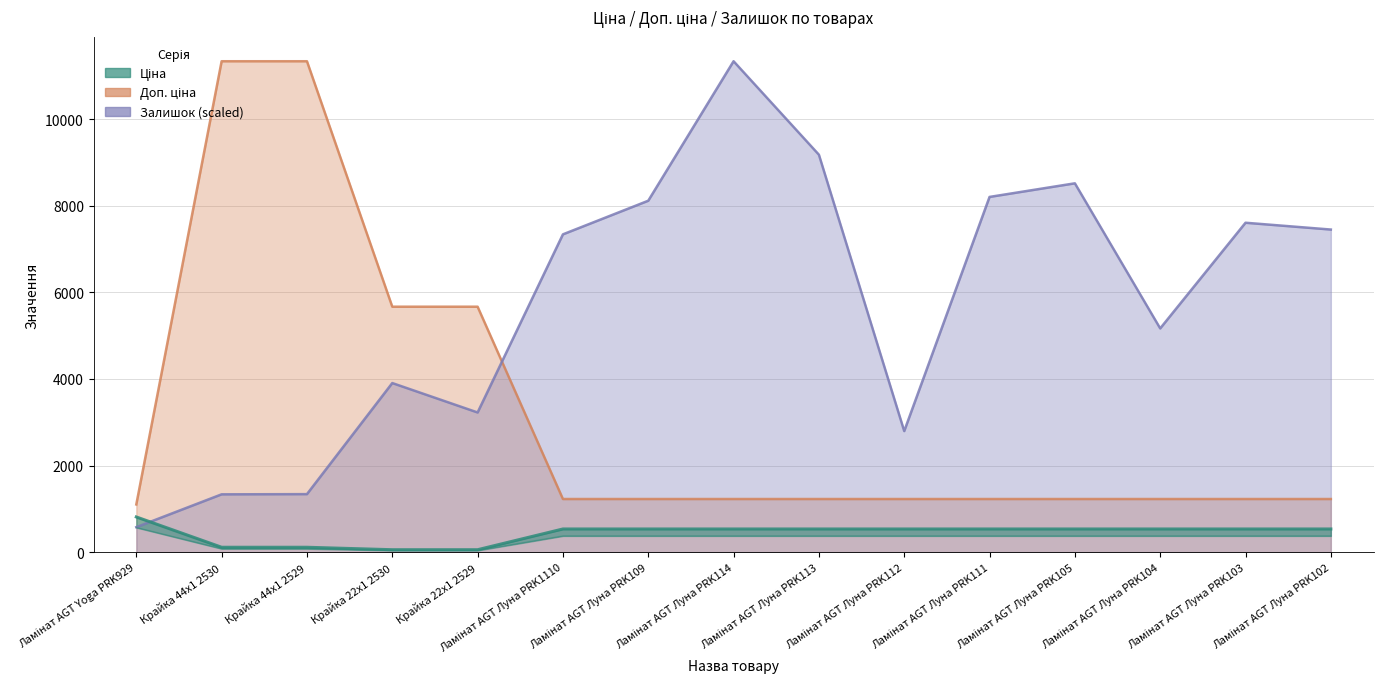

Reading right to left, list all the values displayed in this chart.

Ціна: 535.4	535.4	535.4	535.4	535.4	535.4	535.4	535.4	535.4	535.4	56.7	56.7	113.3	113.3	813.0
Доп. ціна: 1227.2	1227.2	1227.2	1227.2	1227.2	1227.2	1227.2	1227.2	1227.2	1227.2	5667.0	5667.0	11334.0	11334.0	1101.8
Залишок: 7448.2	7605.3	5165.7	8515.5	8201.3	2795.4	9176.2	11334.0	8113.5	7337.3	3225.1	3904.3	1339.9	1335.3	577.6